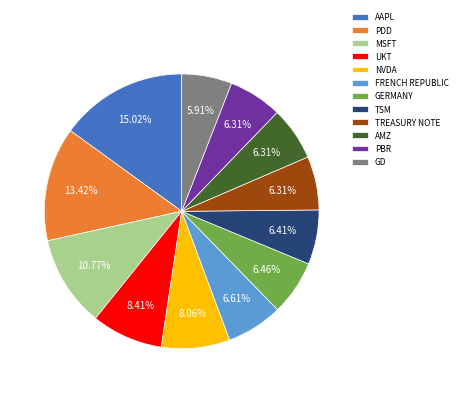

How many segments does this pie chart have?

12